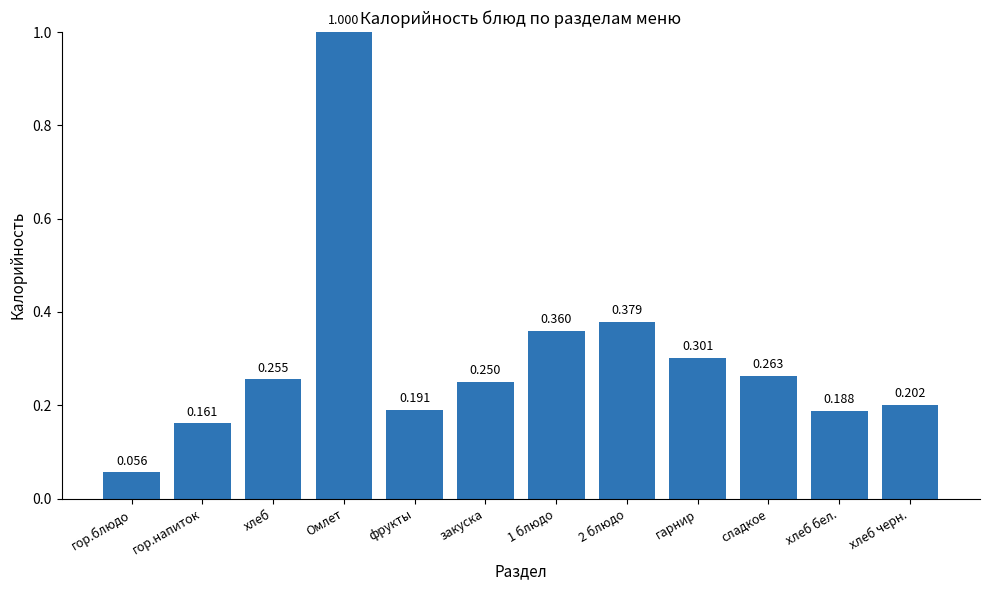

List the labels in order of value, smallest first.

гор.блюдо, гор.напиток, хлеб бел., фрукты, хлеб черн., закуска, хлеб, сладкое, гарнир, 1 блюдо, 2 блюдо, Омлет